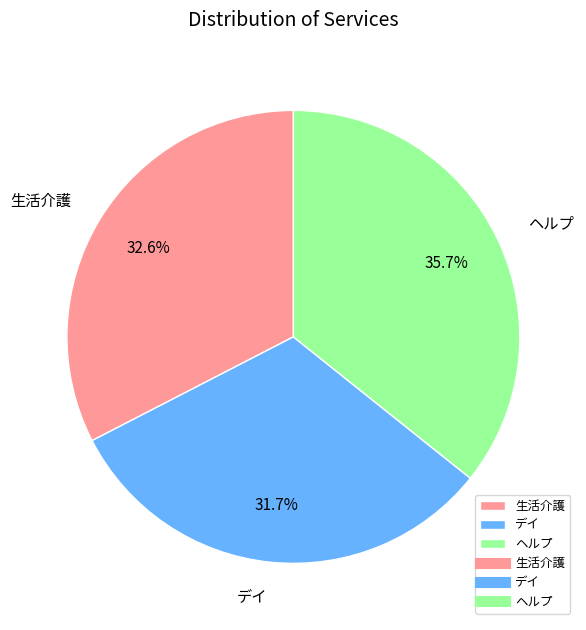

Does デイ account for over 50% of the chart?

No